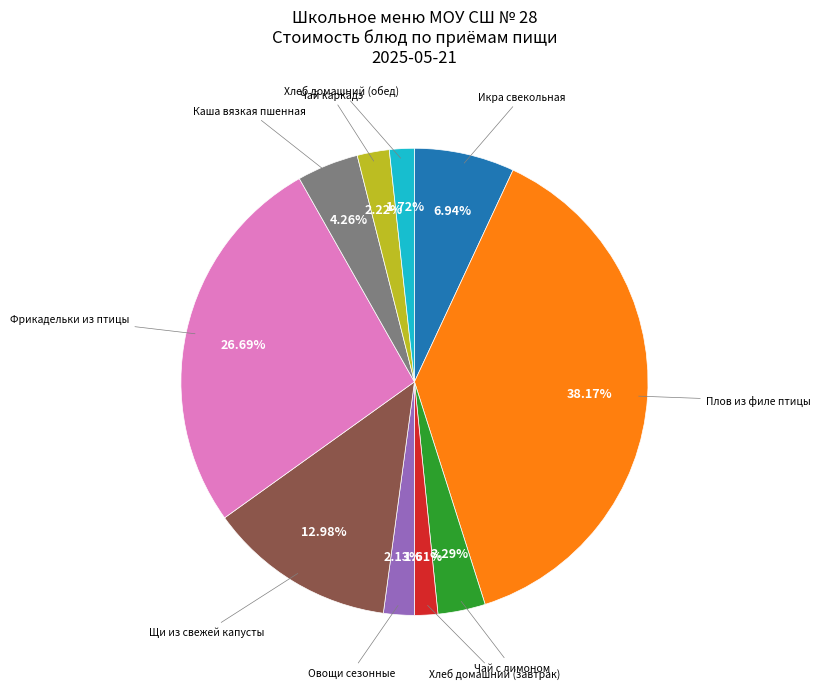

Is there any slice that represents more than half of the pie?

No